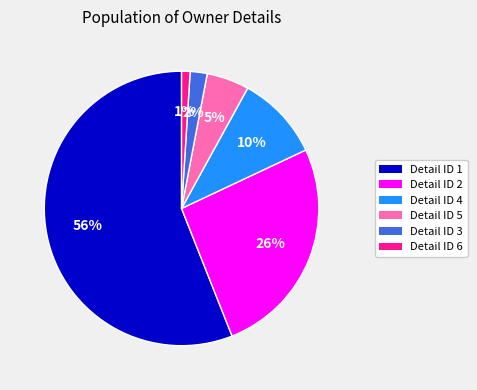

Is there any slice that represents more than half of the pie?

Yes